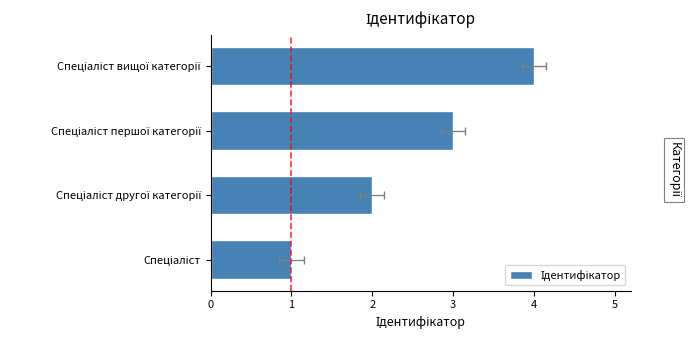

The chart shows a value of 1 at Спеціаліст другої категорії. True or false?

False